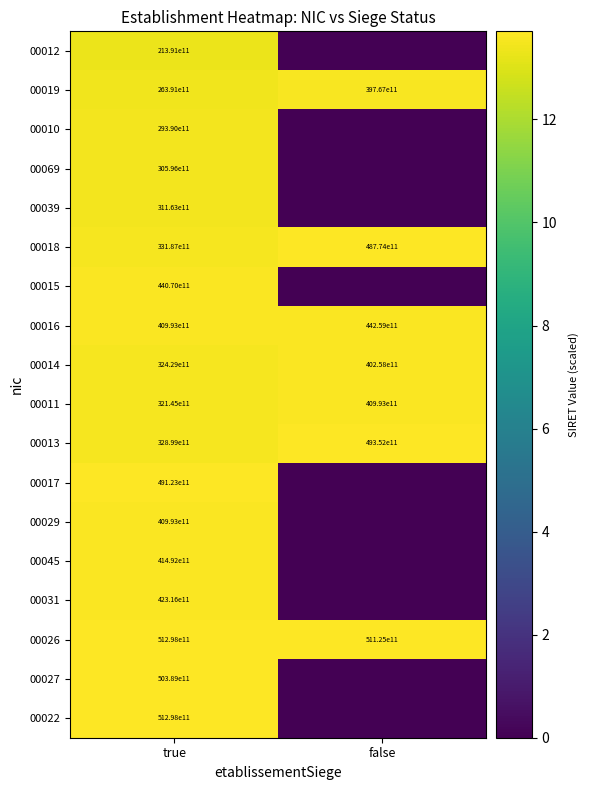

How many values in the 00026 series are below 51298000000000?

1